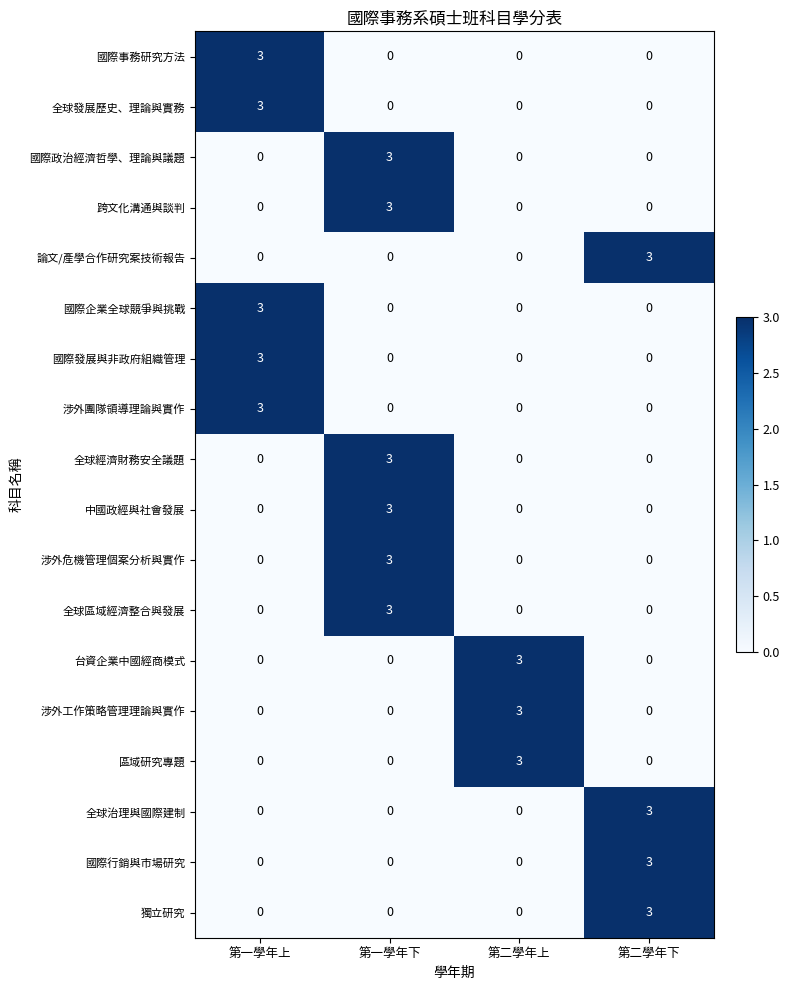

Count the number of data series in this chart.

18